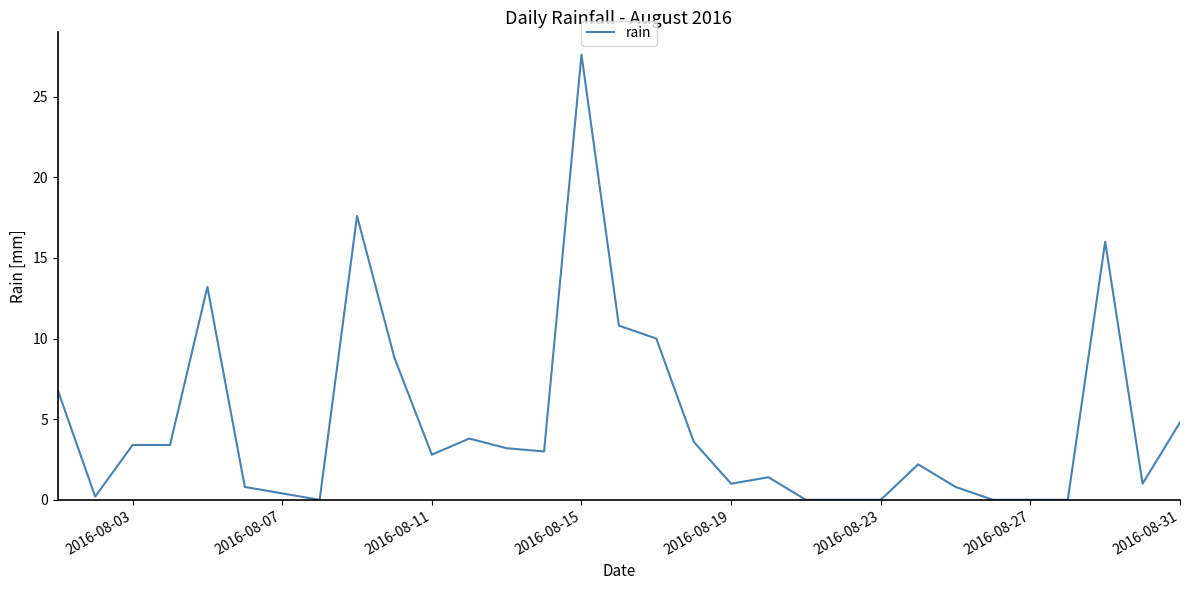

What is the maximum value shown in the chart?

27.6